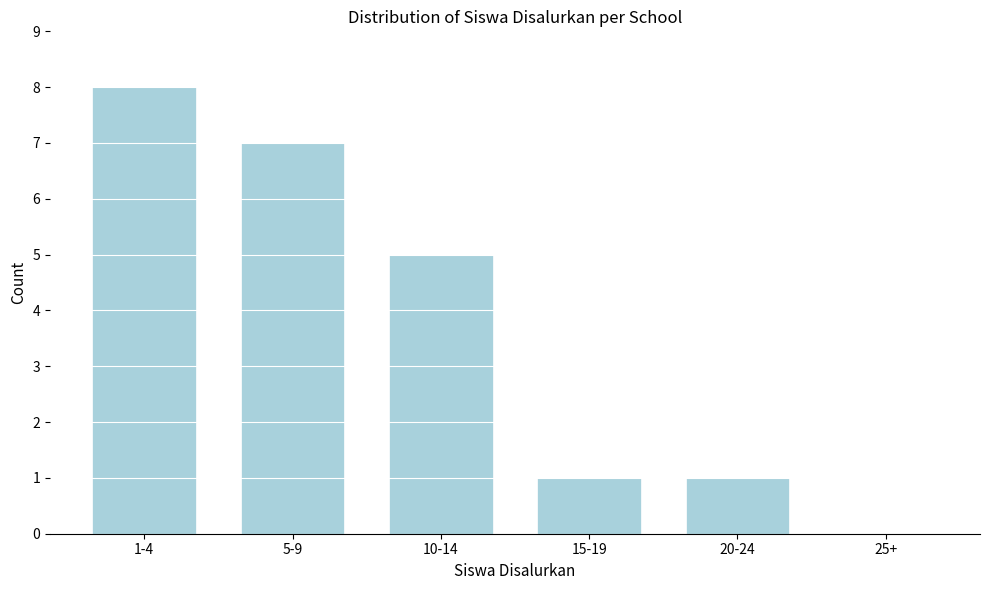

Reading left to right, extract all data points from this chart.

1-4=8	5-9=7	10-14=5	15-19=1	20-24=1	25+=0